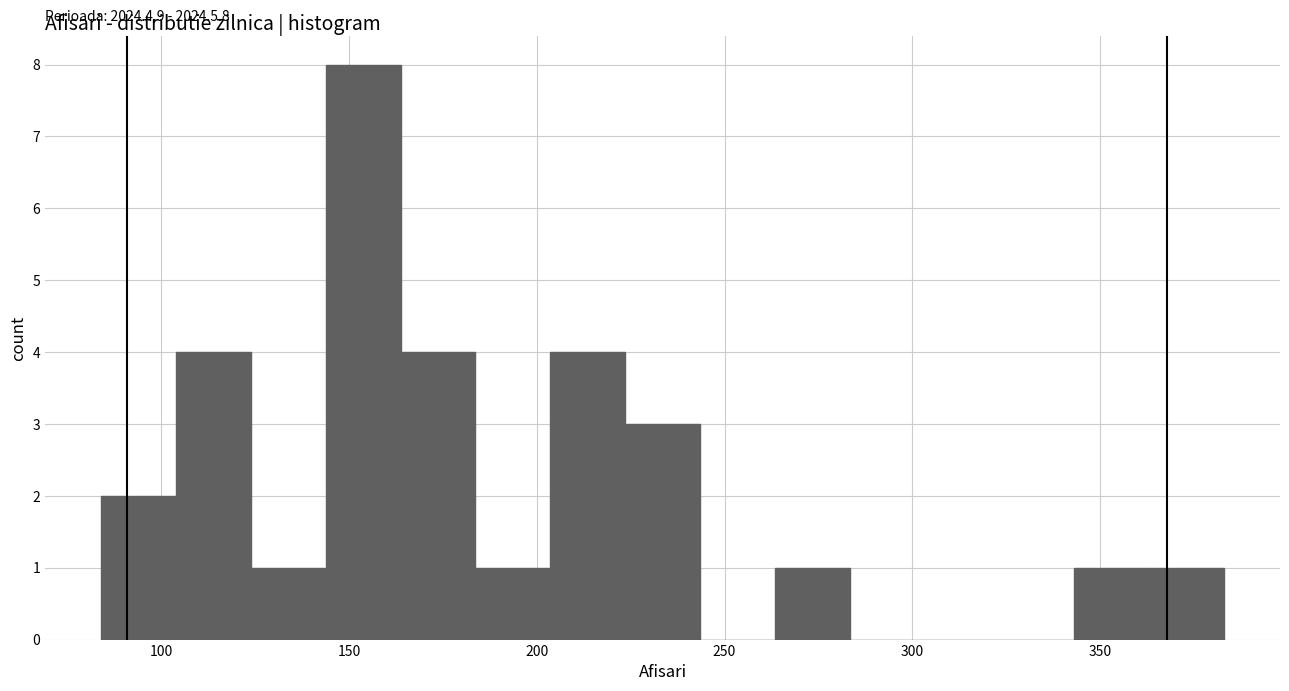

Read against the x-axis, roughly where is the centre of the tallest bar?

155